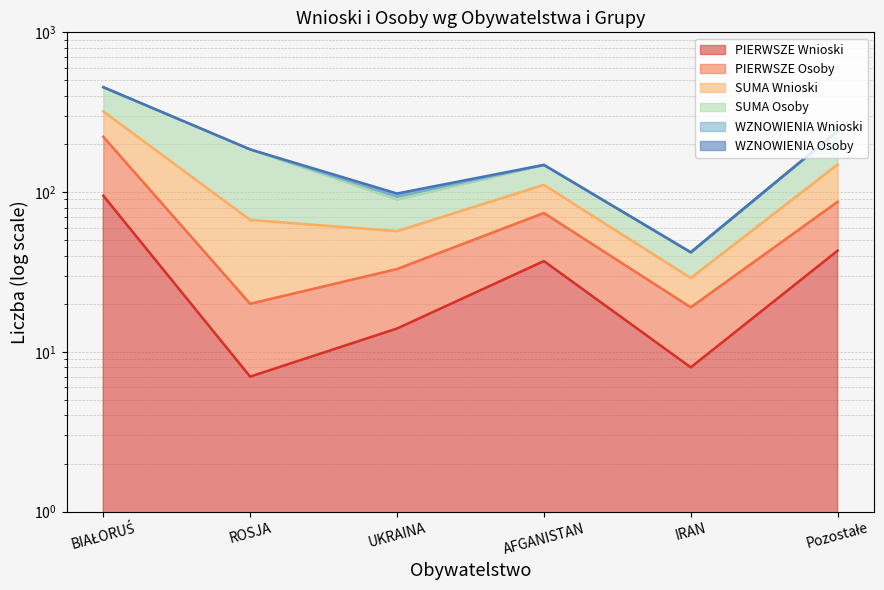

In SUMA Wnioski, how many points are lower than both neighbors (excluding endpoints)?

2